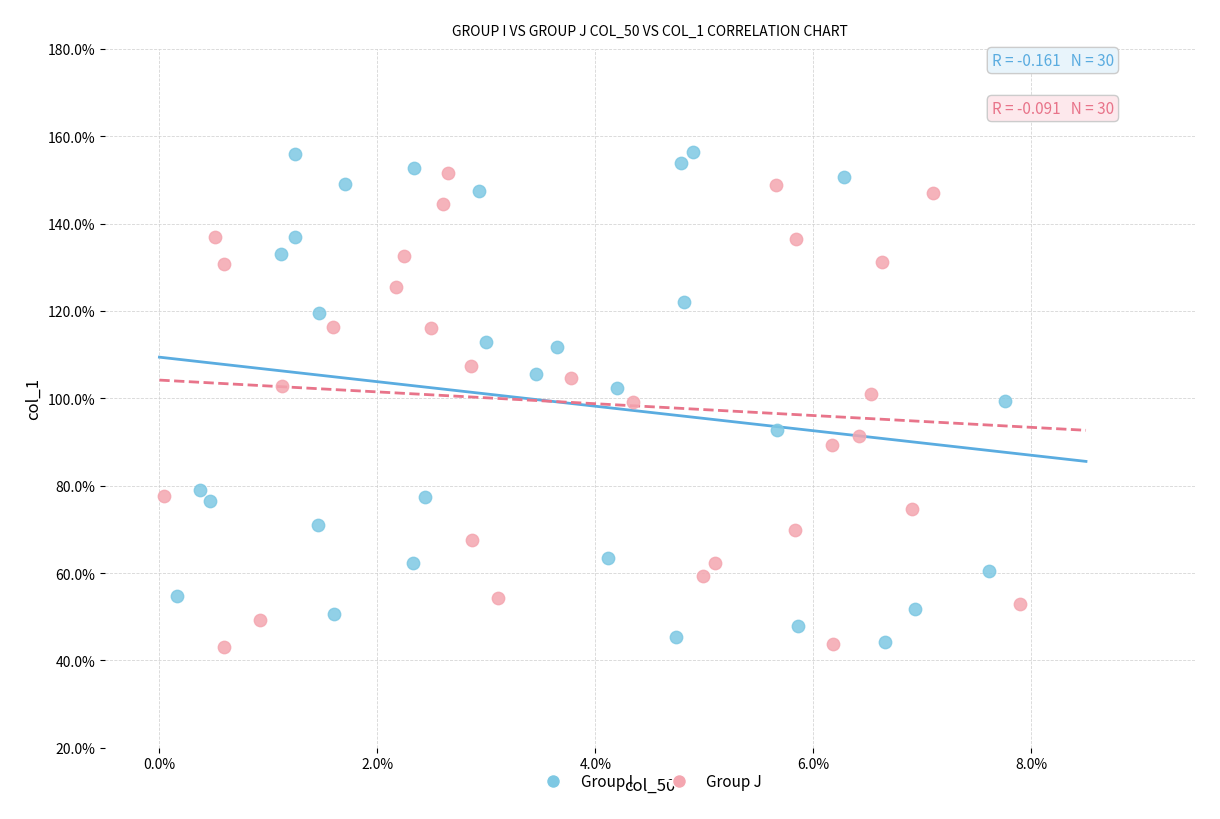

Which series reaches the maximum Y coordinate?

Group I